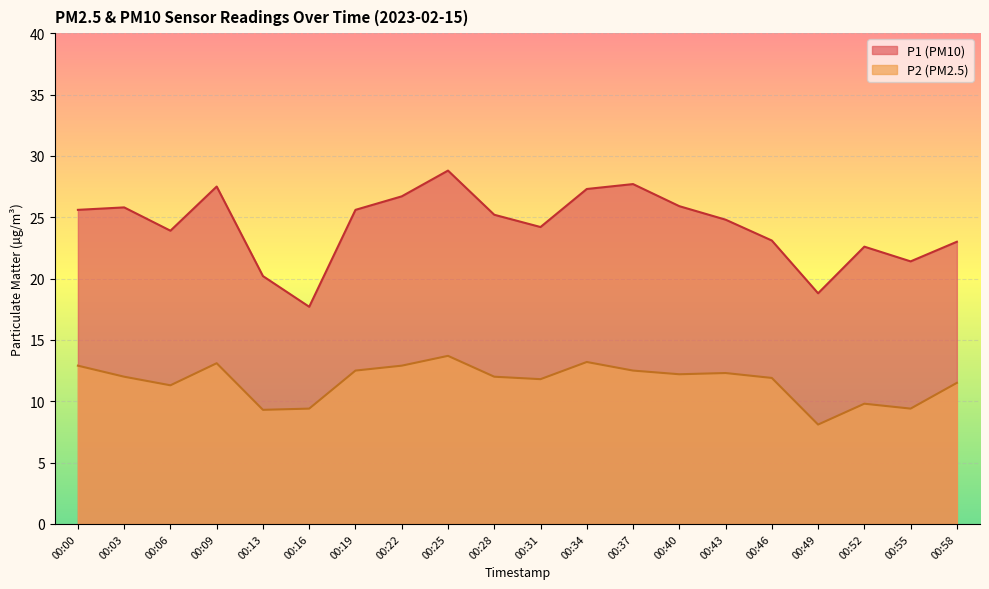

Rank the series by their maximum value, from highest to lowest.

P1 (PM10), P2 (PM2.5)